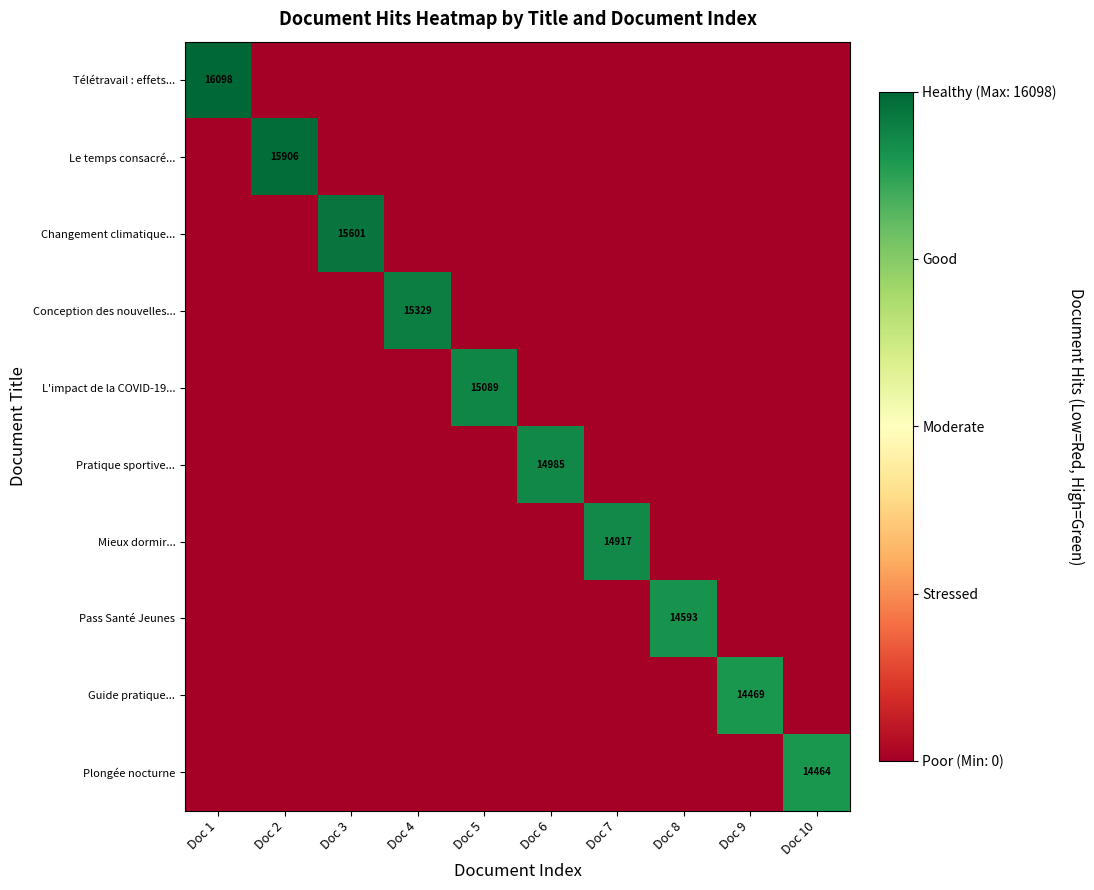

The Télétravail : effets... series shows 16098 at Doc 1. True or false?

True